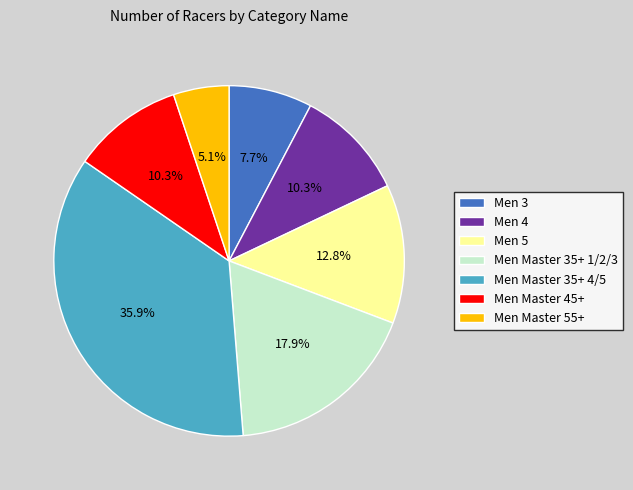

Between Men Master 55+ and Men 4, which is larger?

Men 4